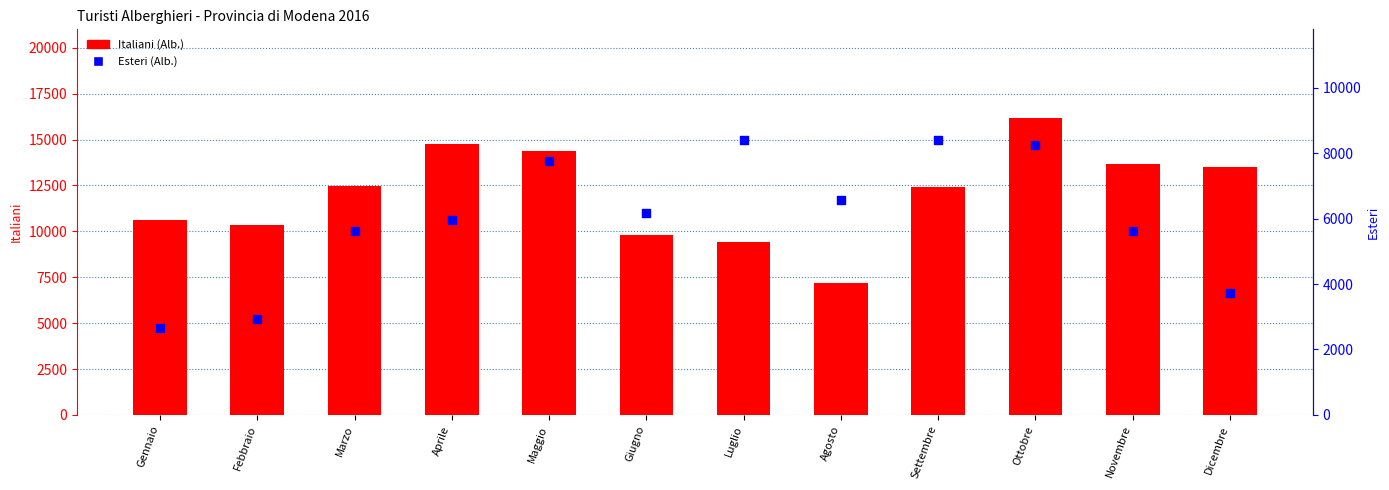

Which series has the largest total across all categories?

Italiani (Alb.)